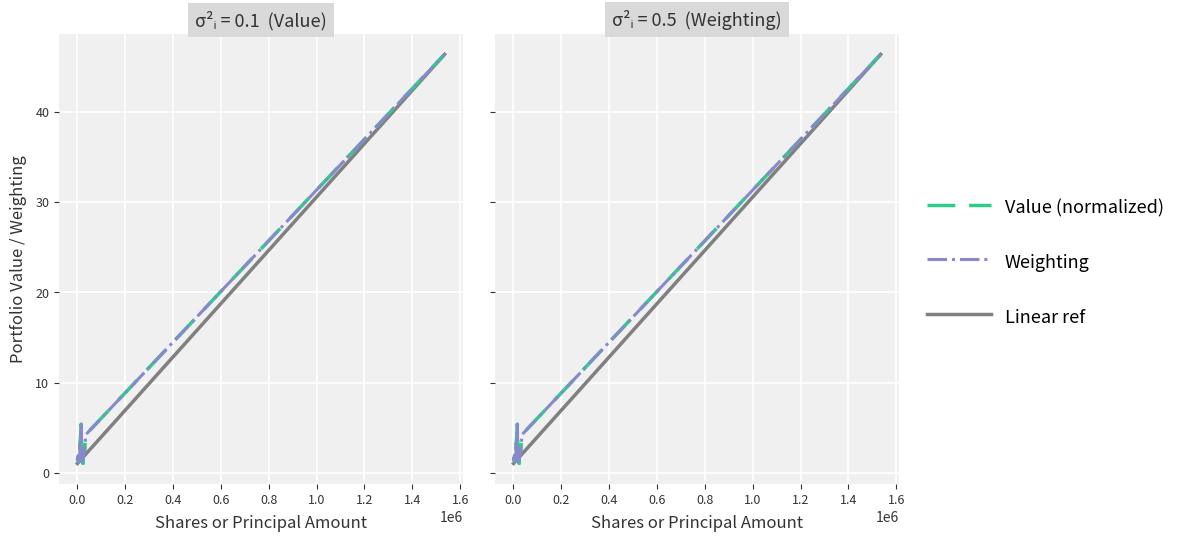

Reading left to right, extract all data points from this chart.

Value (normalized): 1.4	1.7	1.5	1.3	1.9	1.2	1.5	1.3	1.7	1.1	3.2	3.3	5.4	1.3	2.3	1.0	2.5	2.1	4.2	46.3
Weighting: 1.4	1.7	1.5	1.3	1.9	1.2	1.5	1.3	1.7	1.1	3.2	3.3	5.4	1.3	2.3	1.0	2.5	2.1	4.2	46.3
Linear ref: 1.0	1.1	1.1	1.1	1.2	1.2	1.2	1.2	1.3	1.3	1.3	1.4	1.5	1.6	1.6	1.7	1.7	1.9	2.1	46.3